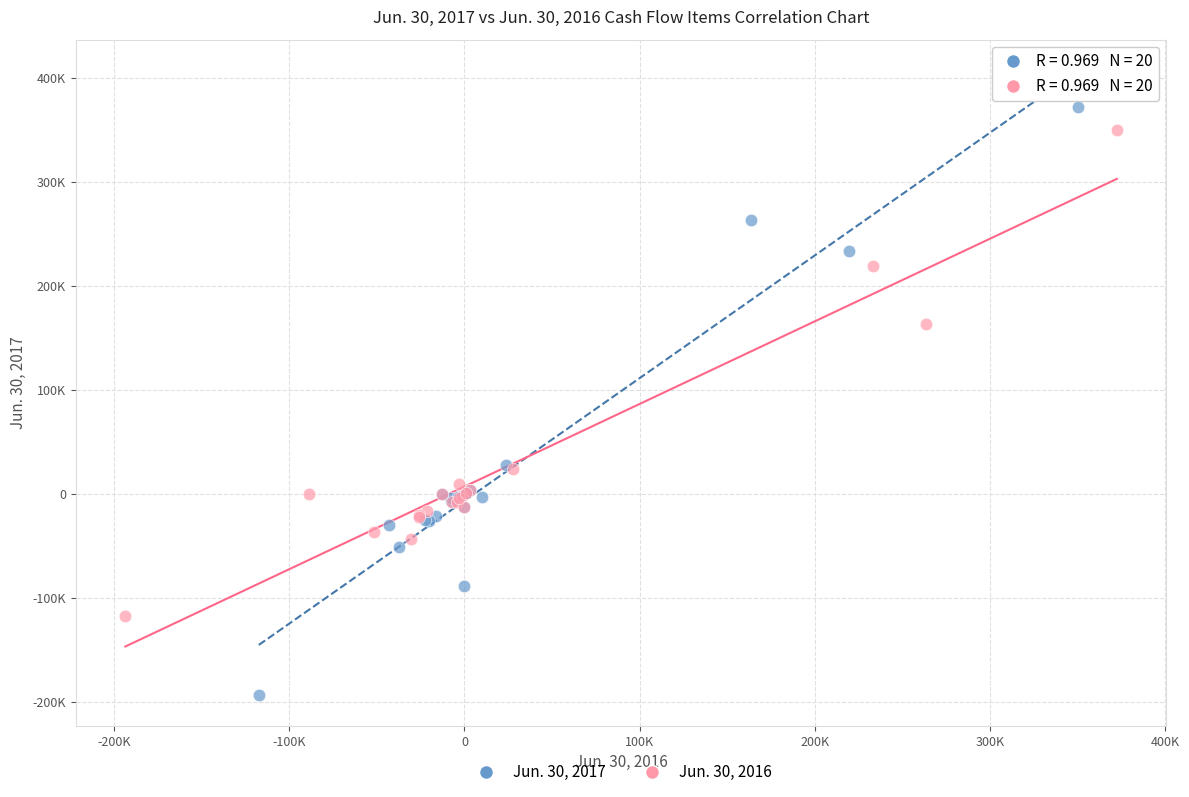

What are all the series names shown in the legend?

Jun. 30, 2017, Jun. 30, 2016